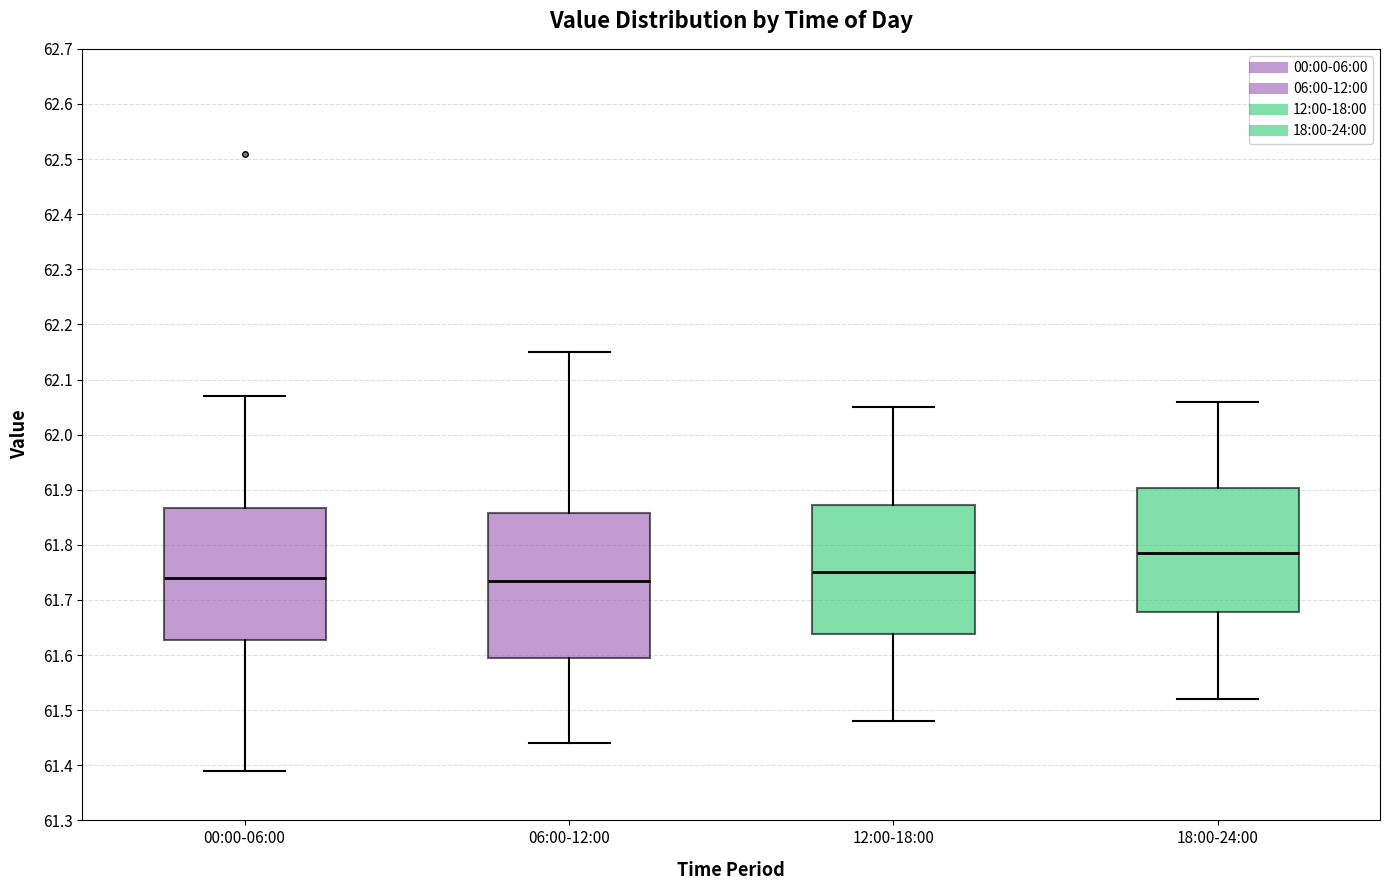

Which box is the tallest, from its lower edge to its upper edge?

06:00-12:00